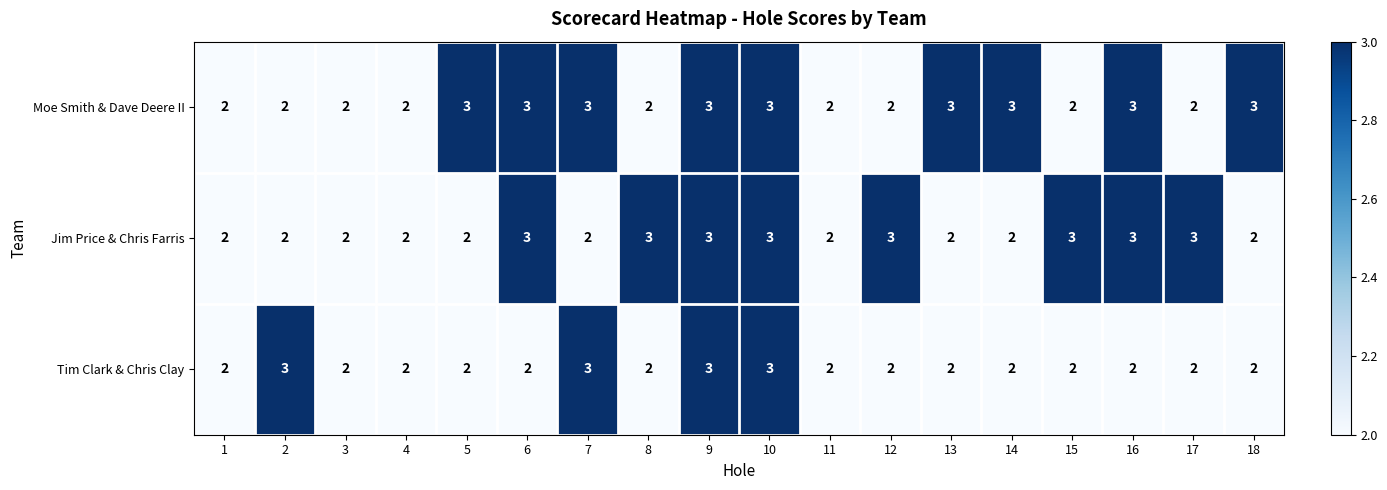

Count the Jim Price & Chris Farris values in the range 2 to 3.

18